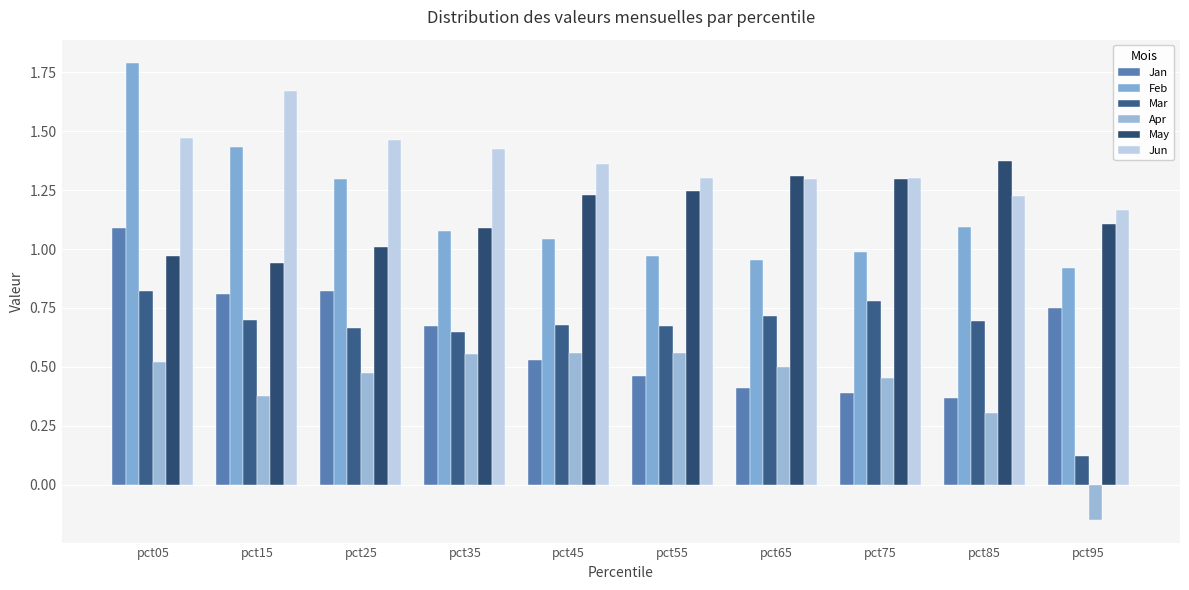

Where is Apr nearest to the value 0?

pct95